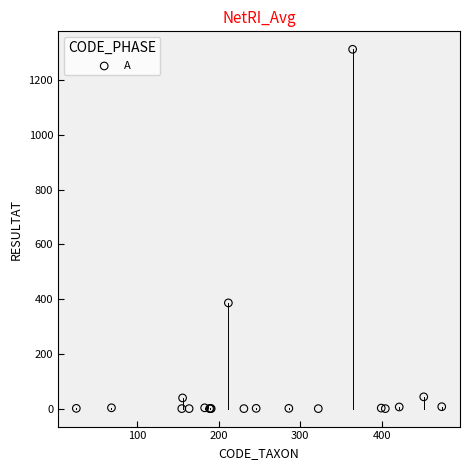

What Y value in the scatter plot is closest to 656?

386